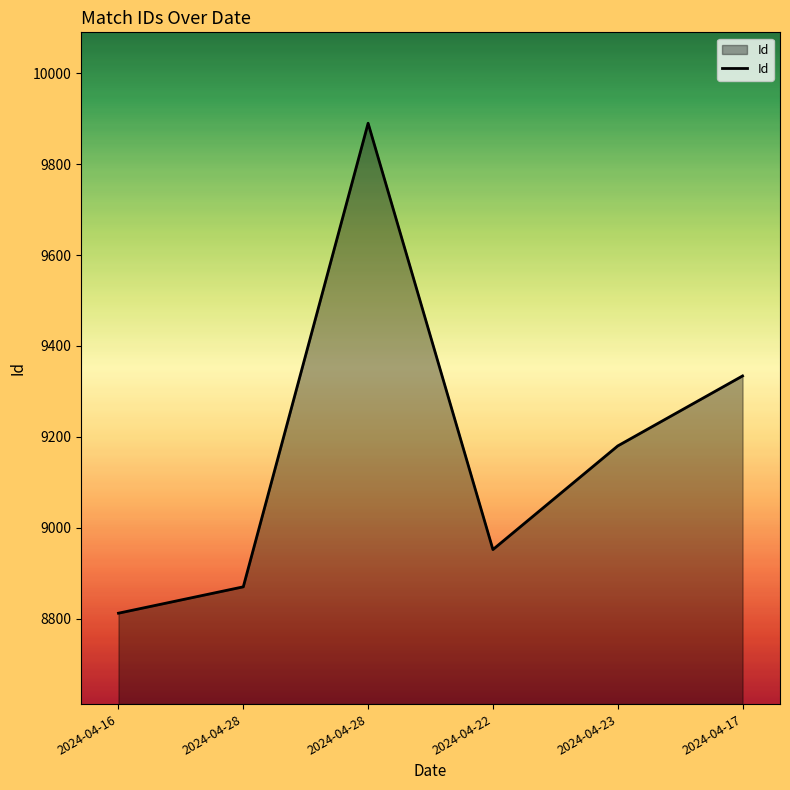

How many lines are shown in the chart?

1